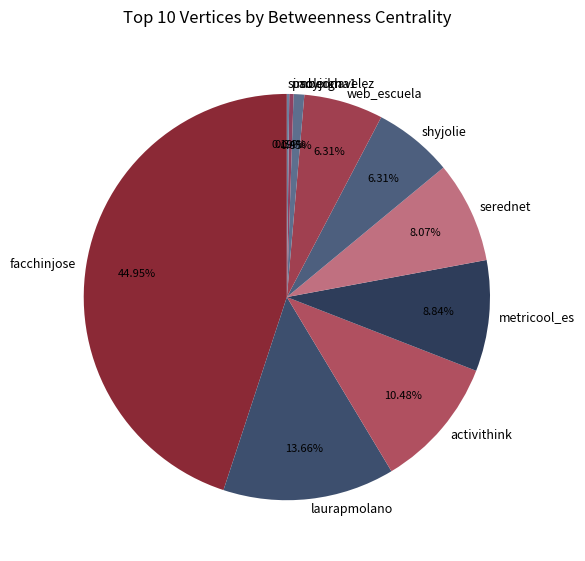

Which category has the biggest portion of the pie?

facchinjose